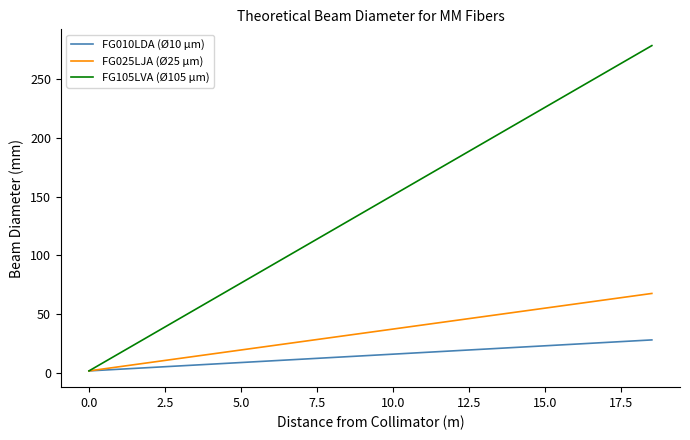

Rank the series by their maximum value, from lowest to highest.

FG010LDA (Ø10 µm), FG025LJA (Ø25 µm), FG105LVA (Ø105 µm)